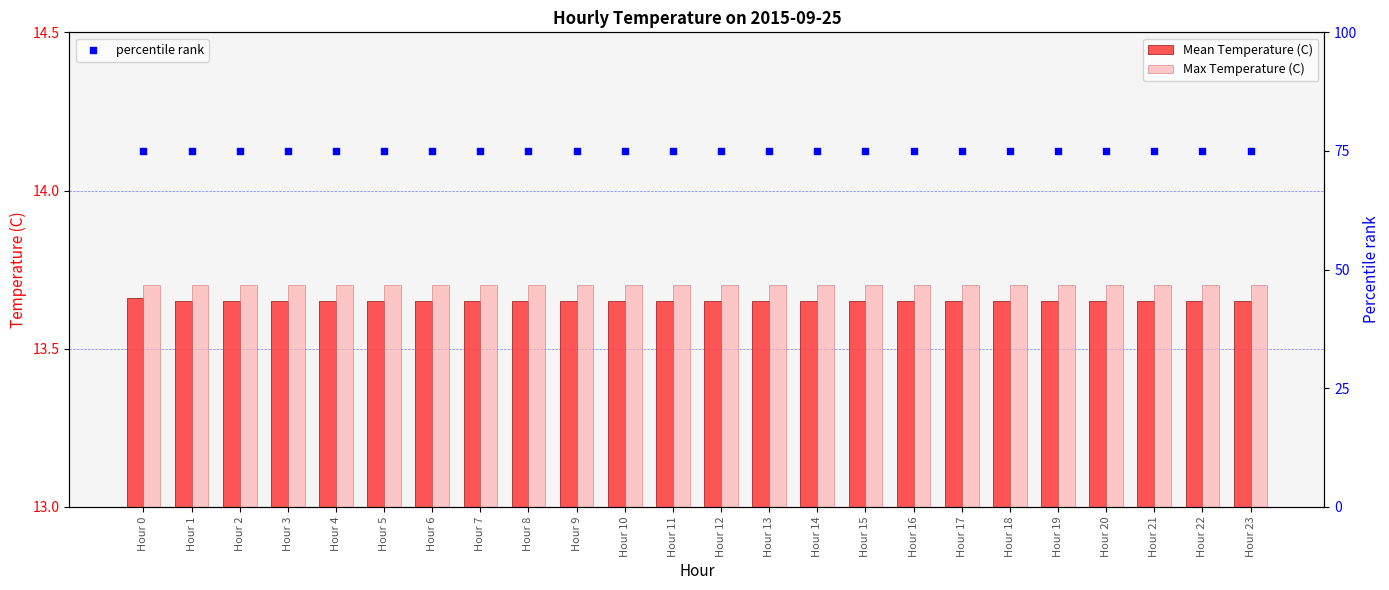

Is the value of Max Temperature (C) at Hour 14 greater than the value of percentile rank at Hour 8?

No